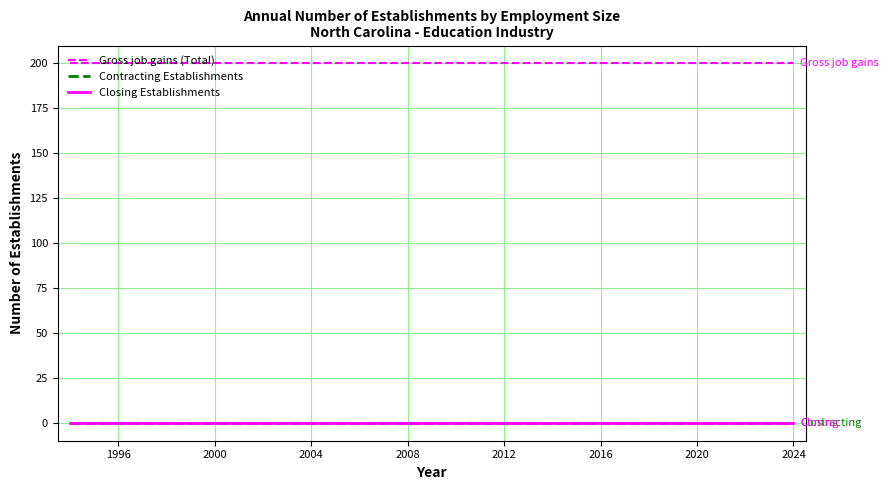

Which series has the widest spread of values?

Gross job gains (Total)